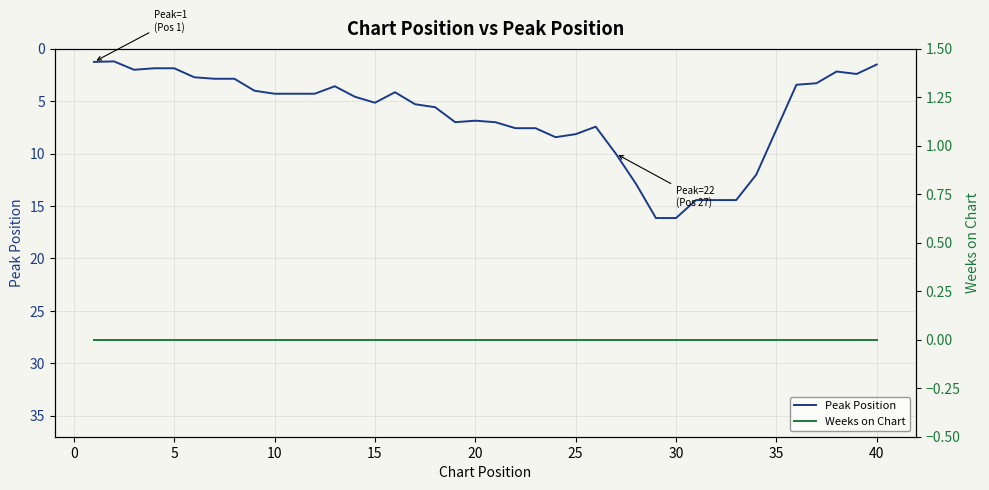

What is the highest value of the Peak Position series?

16.1